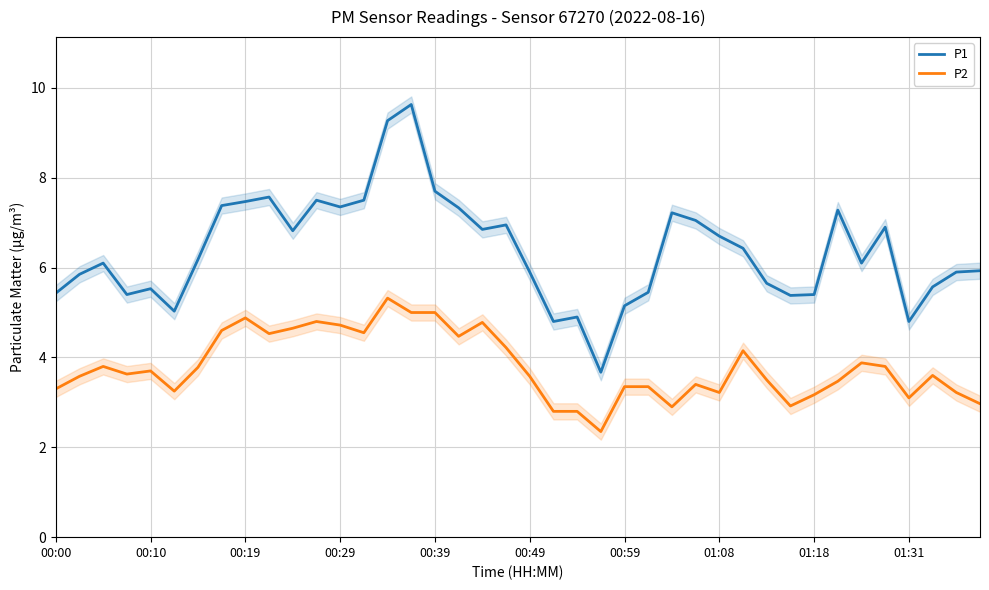

True or false: P1 and P2 cross at least once.

False